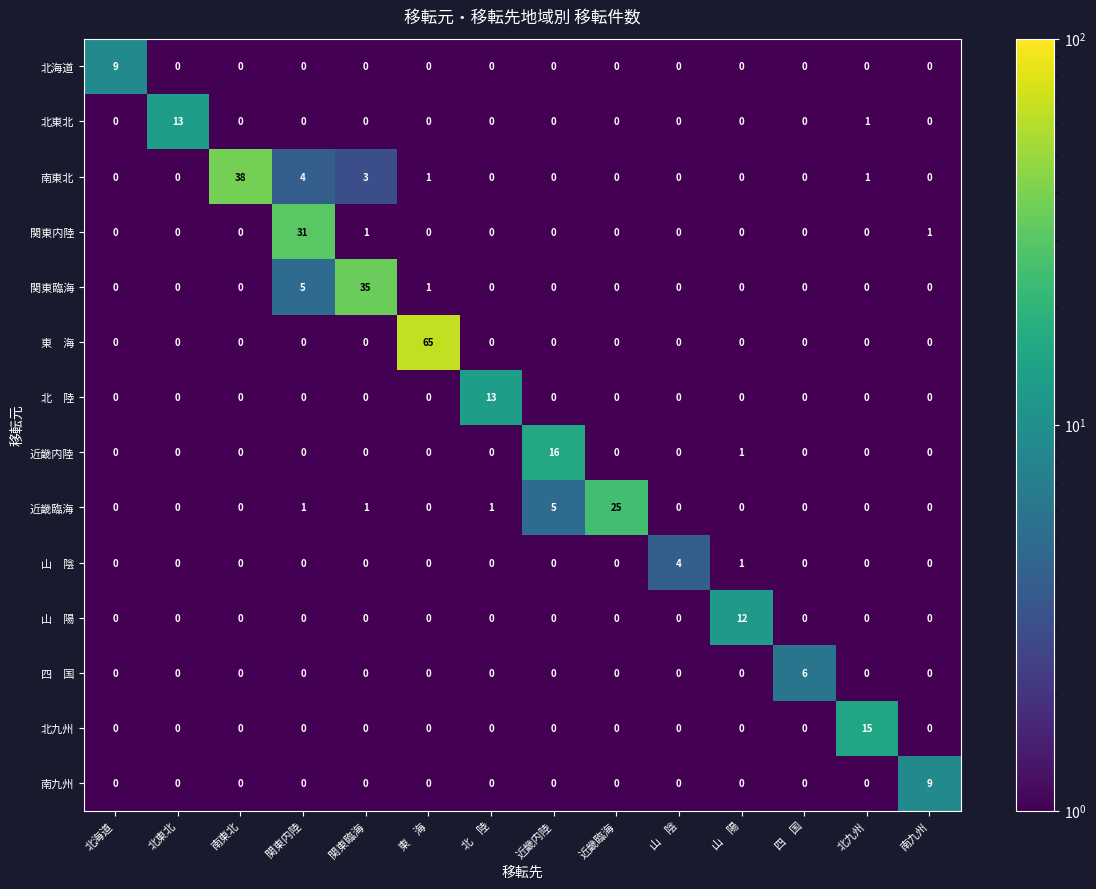

Between 北東北 and 南九州, which series saw the biggest shift?

北東北